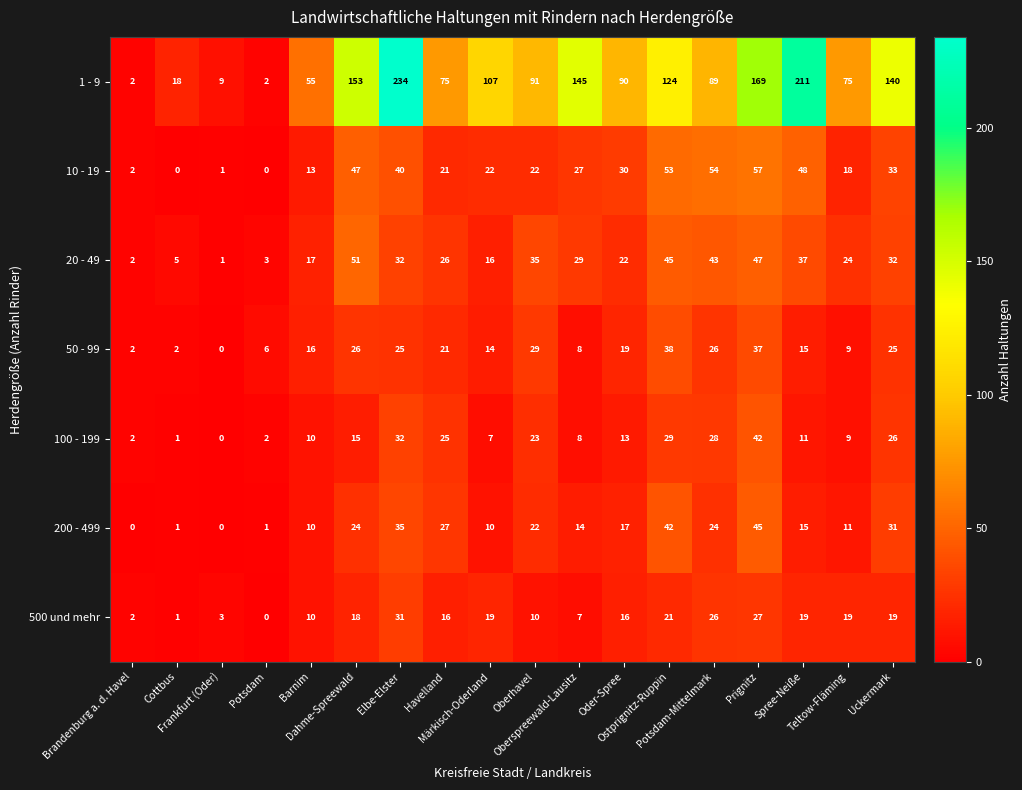

What is the maximum value shown in the chart?

234